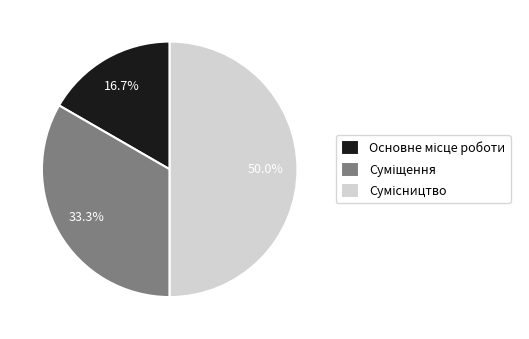

To the nearest percent, what is the difference between the largest and smallest slice percentages?

33%